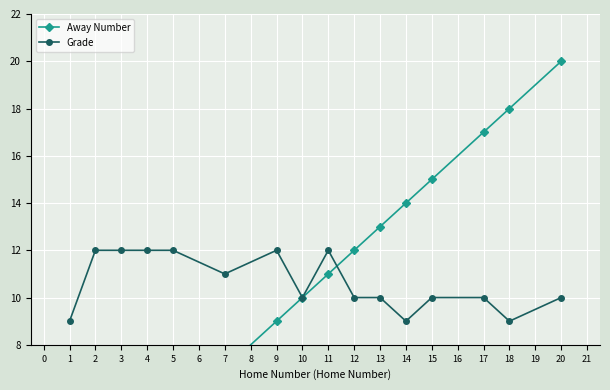

How many distinct data groups are displayed?

2